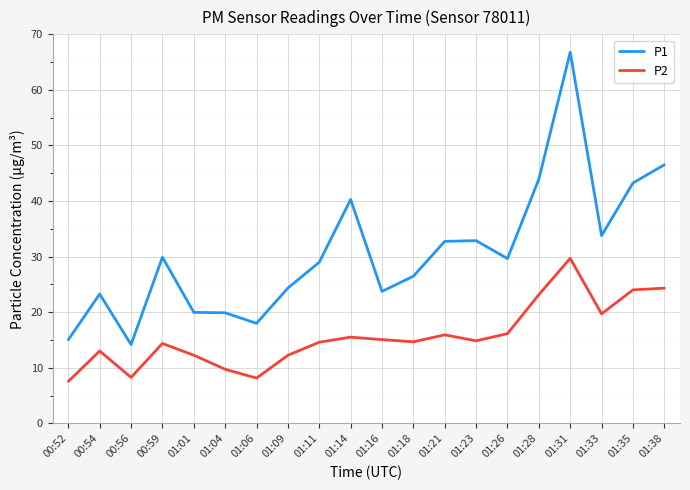

At which category is the sum across all series the highest?

01:31